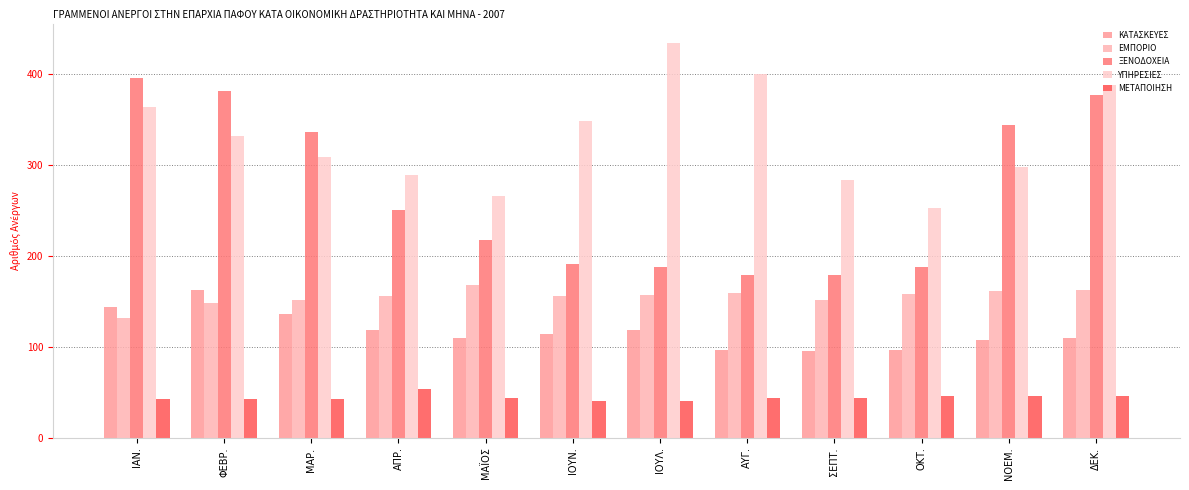

Where is ΜΕΤΑΠΟΙΗΣΗ nearest to the value 47?

ΟΚΤ.